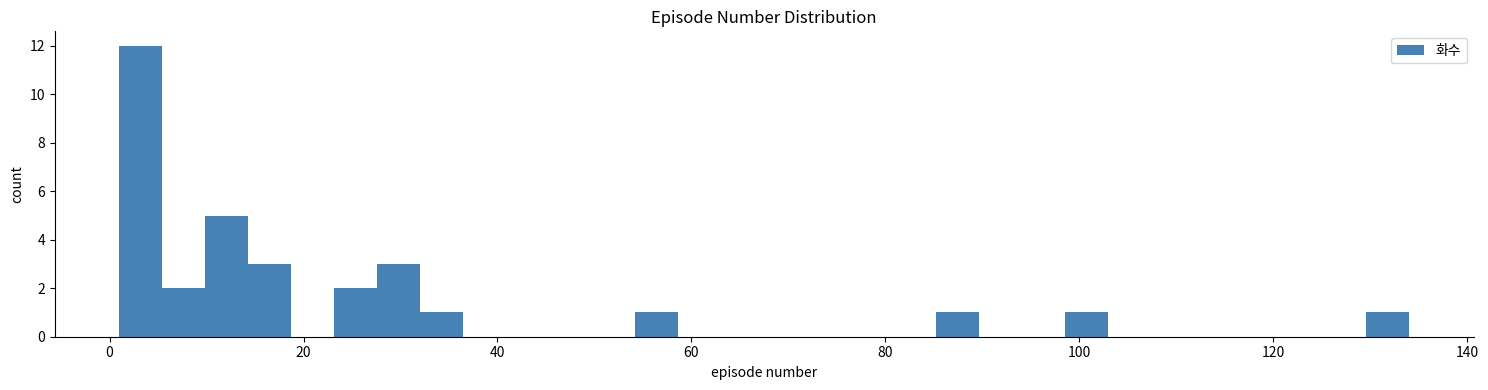

Around what value on the x-axis is the tallest bar? Give the approximate position of its centre, as read against the axis.

4